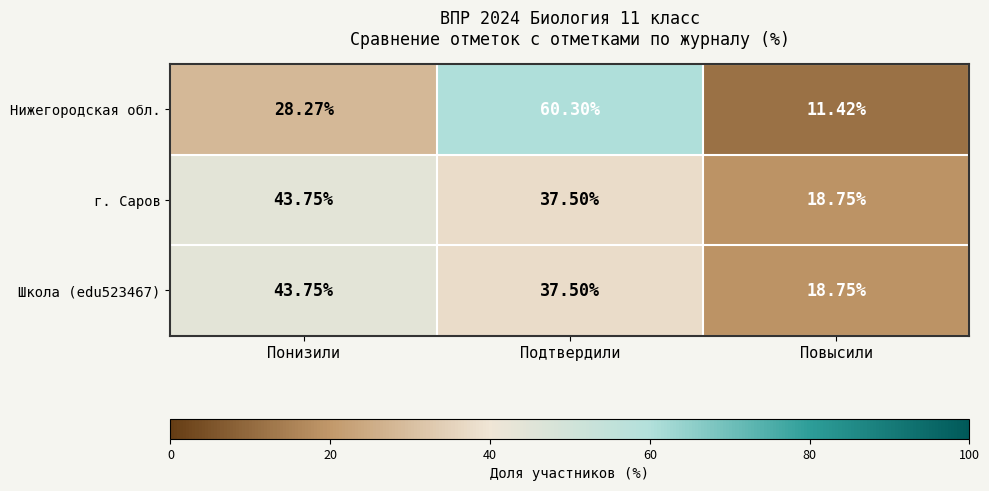

Where is Нижегородская обл. nearest to the value 35?

Понизили